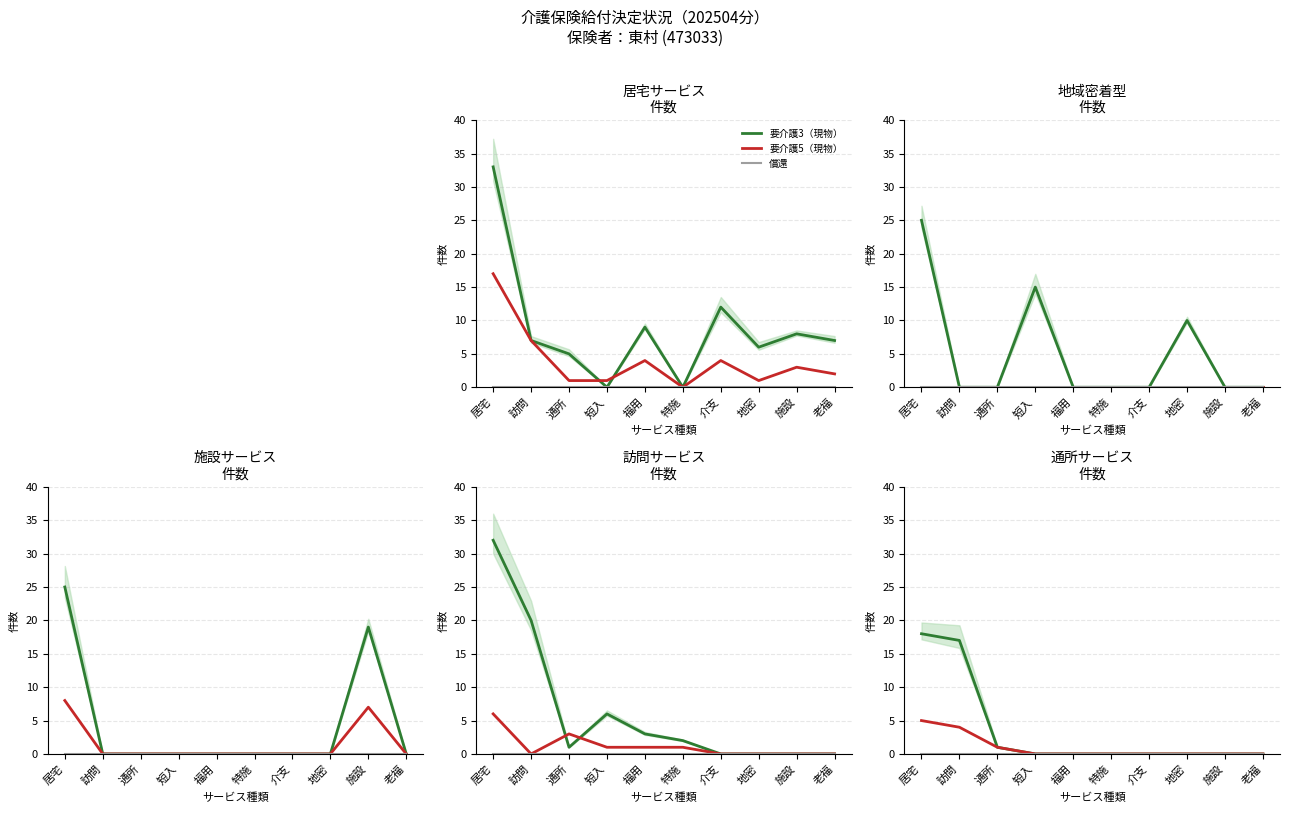

Count the number of categories in the chart.

10